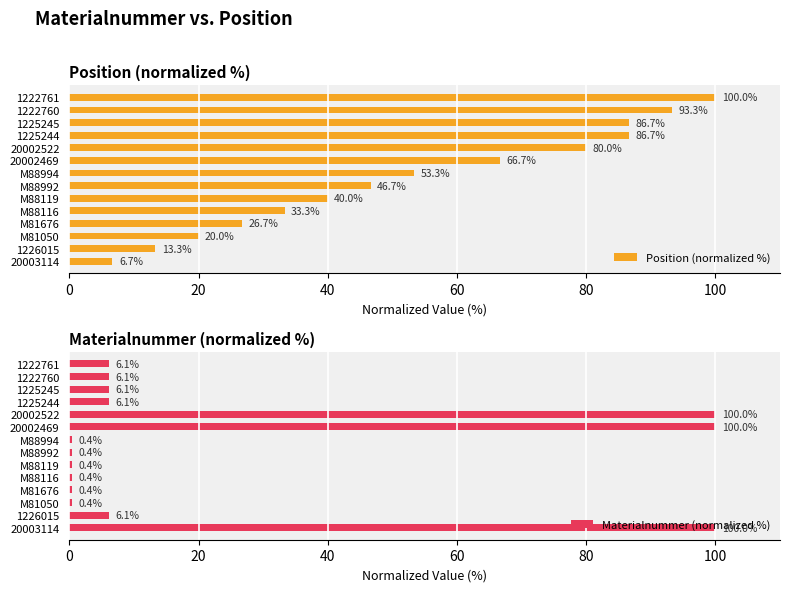

The Position (normalized %) series shows 140.9 at 1225245. True or false?

False